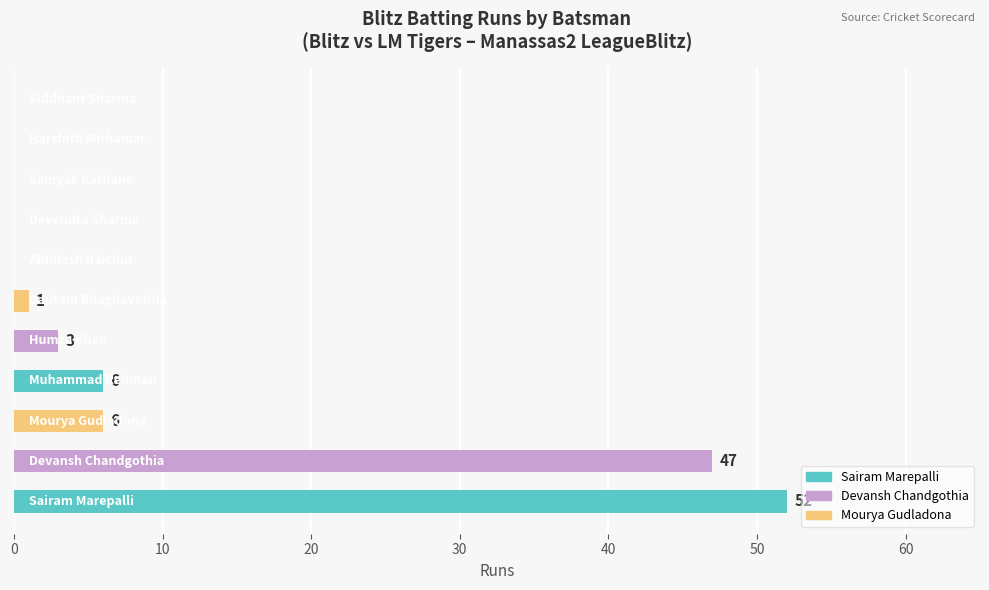

Are the bars horizontal?

Yes